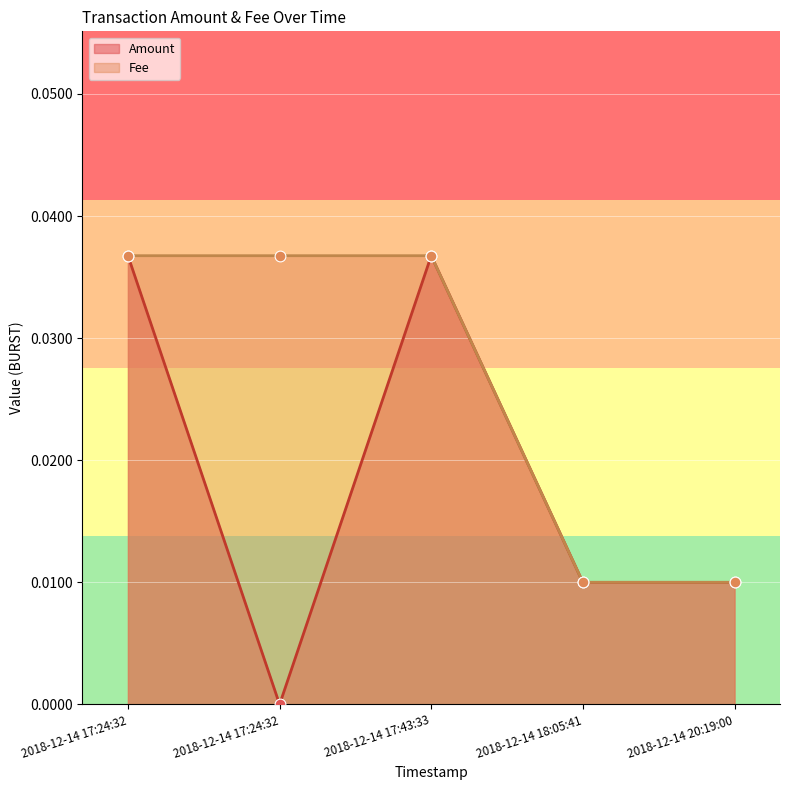

At which category is the sum across all series the highest?

2018-12-14 17:24:32